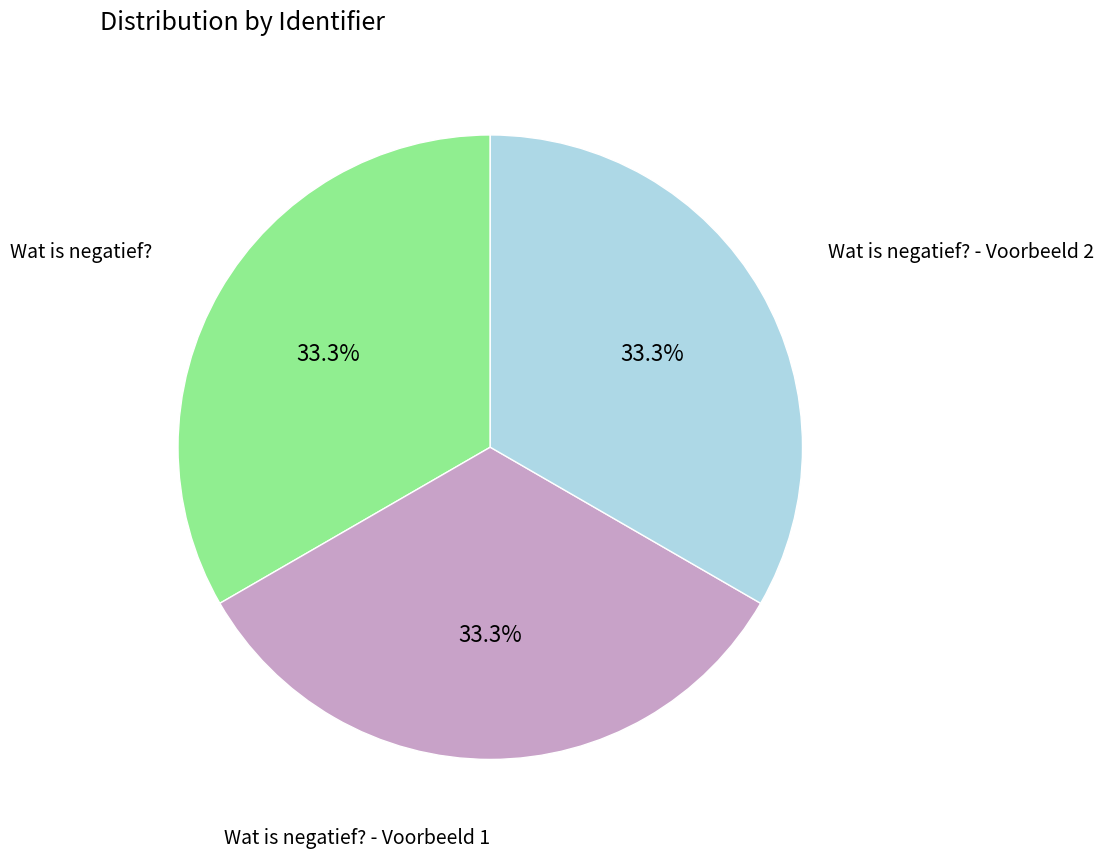

Is there a majority slice in this chart?

No